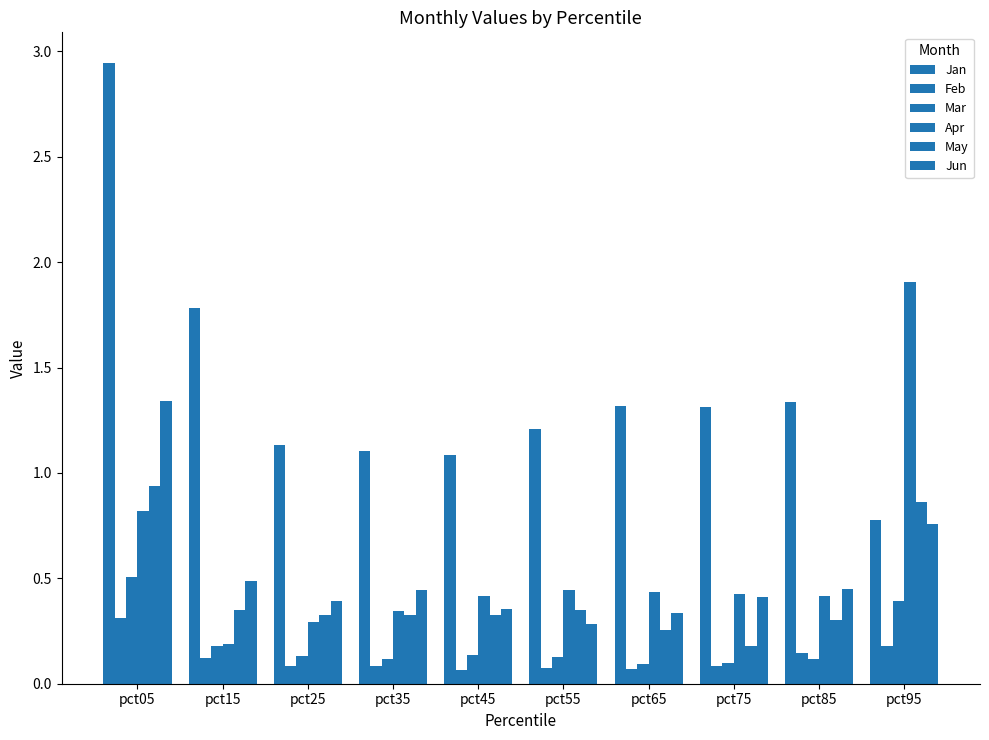

At which category does the chart reach its minimum across all series?

pct45